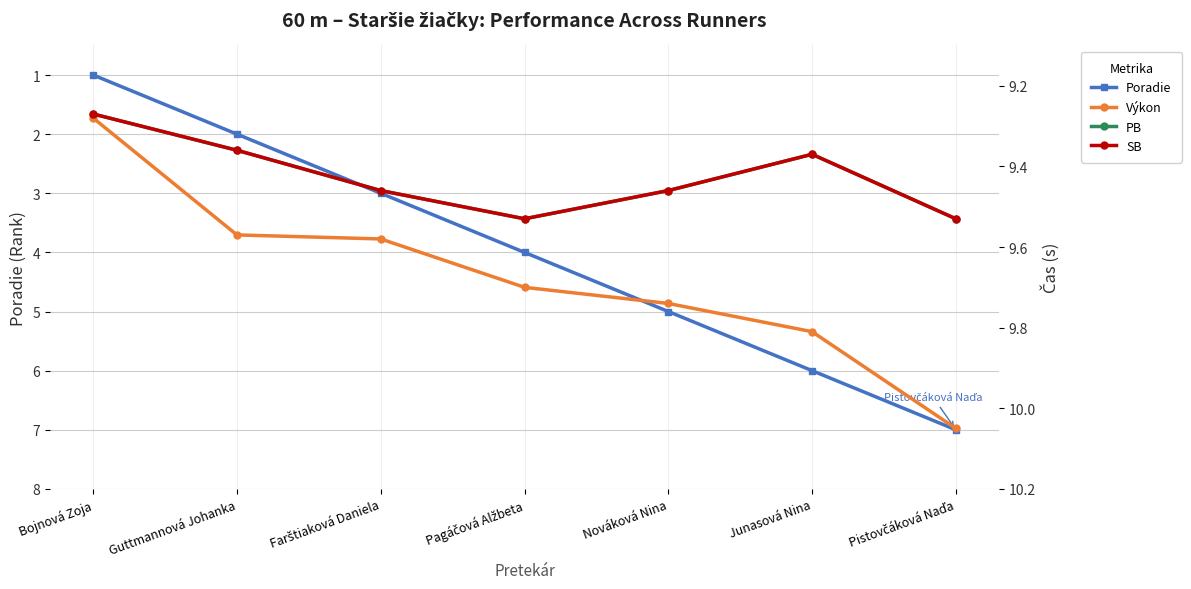

True or false: SB and Výkon cross at least once.

False